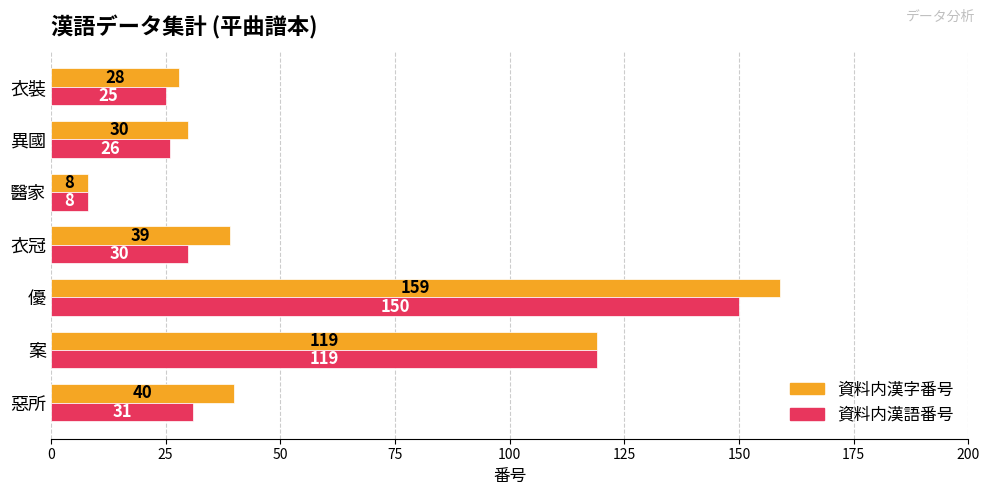

List the series in order of their peak value, highest first.

資料内漢字番号, 資料内漢語番号